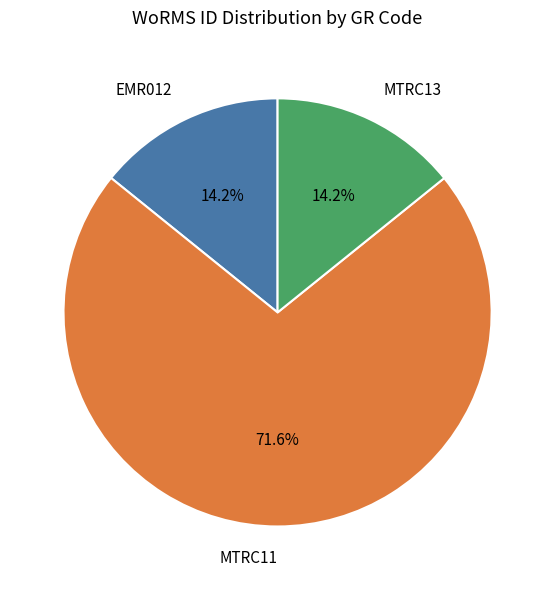

The MTRC11 slice represents 72% of the pie. True or false?

True